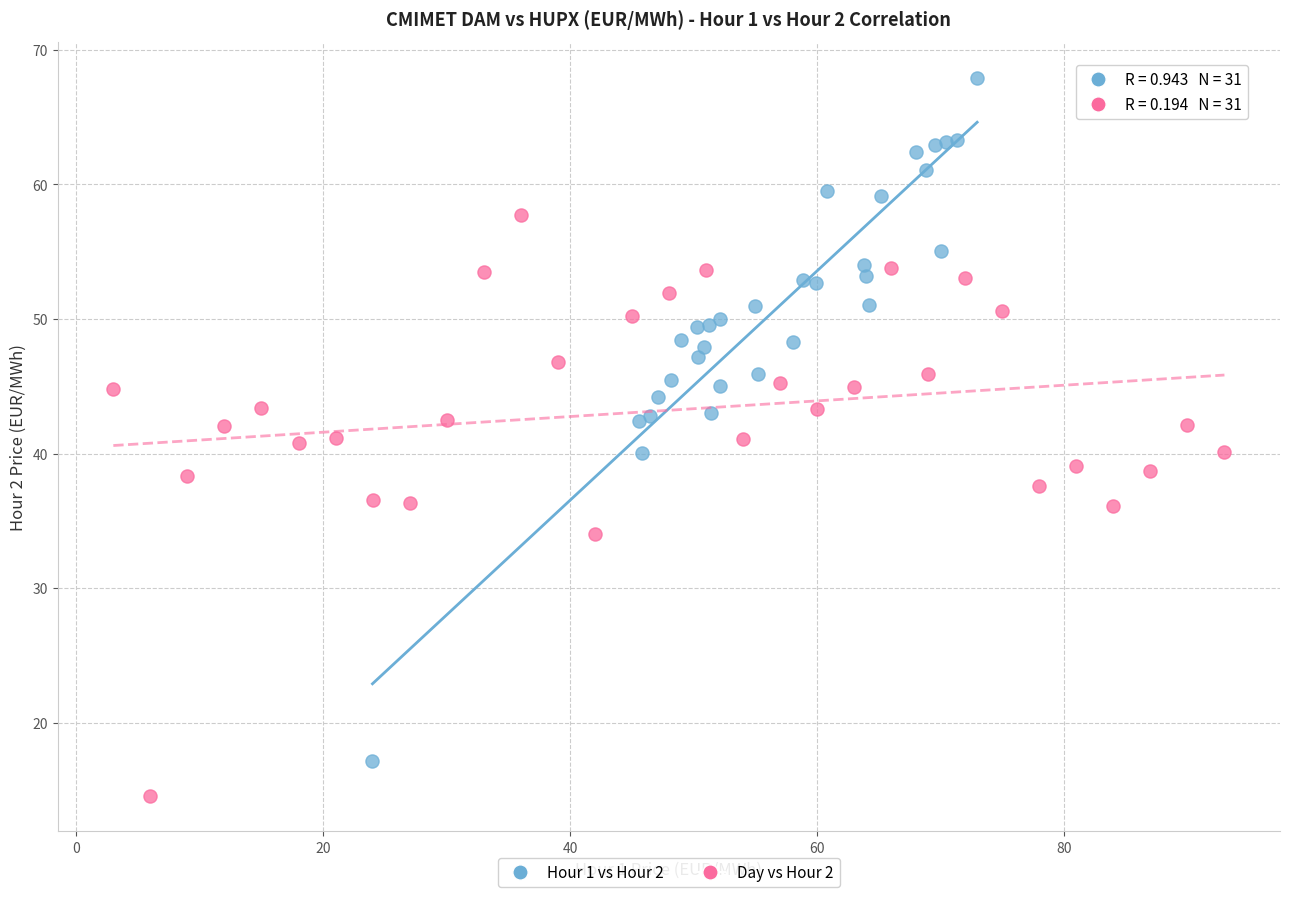

Which series contains the lowest Y value?

Day vs Hour 2